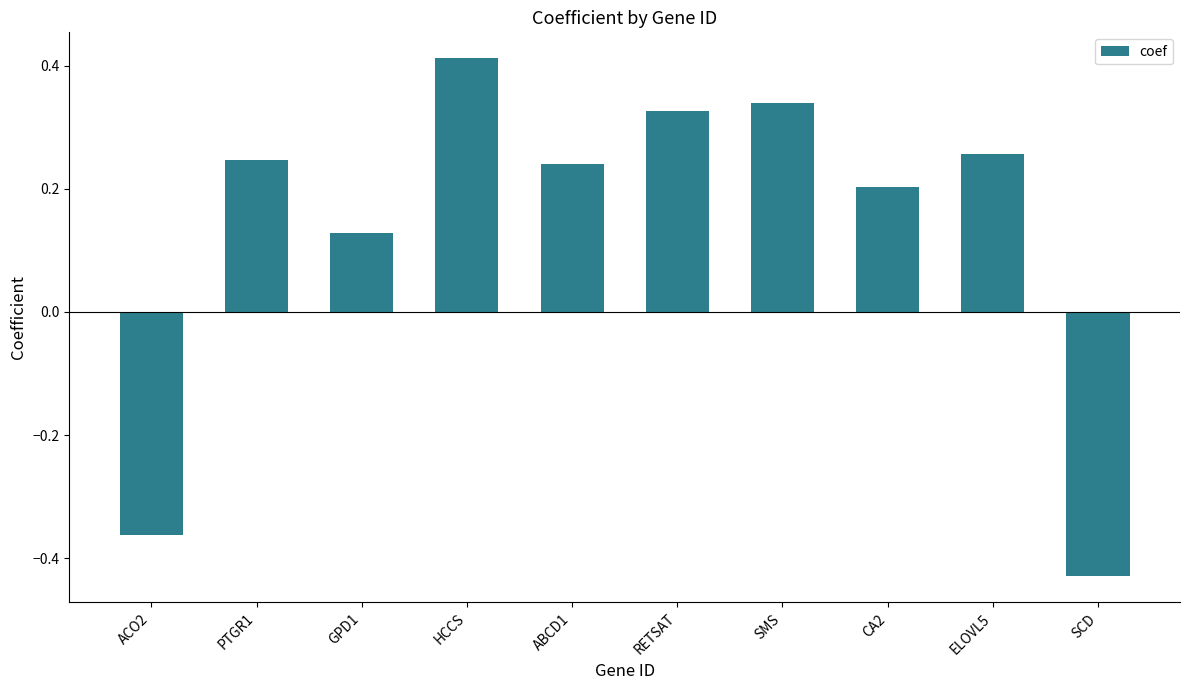

Which has a higher value, GPD1 or SMS?

SMS